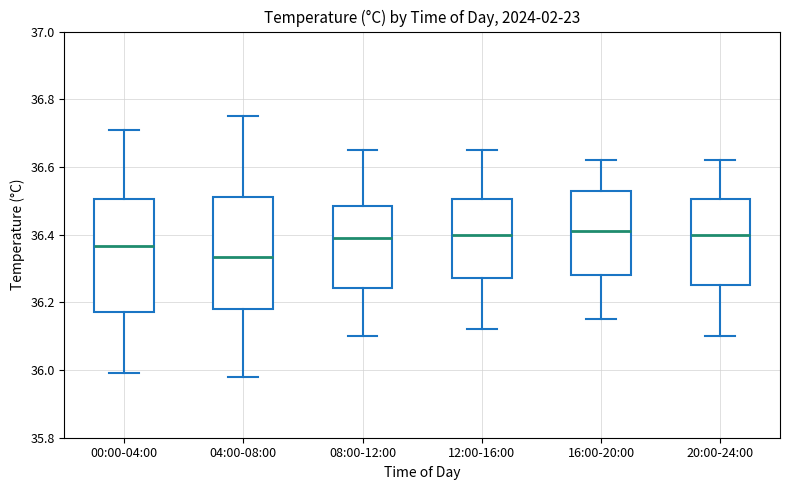

Where does the median line of the box for 04:00-08:00 sit on the y-axis? The values are not printed on the chart, so give them approximately, as read against the axis.

36.34